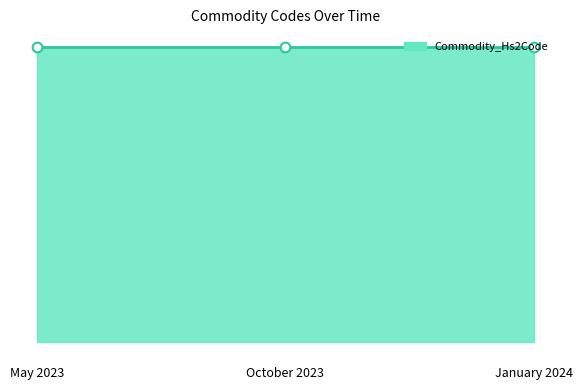

What is the total value across all series at January 2024?

91958584